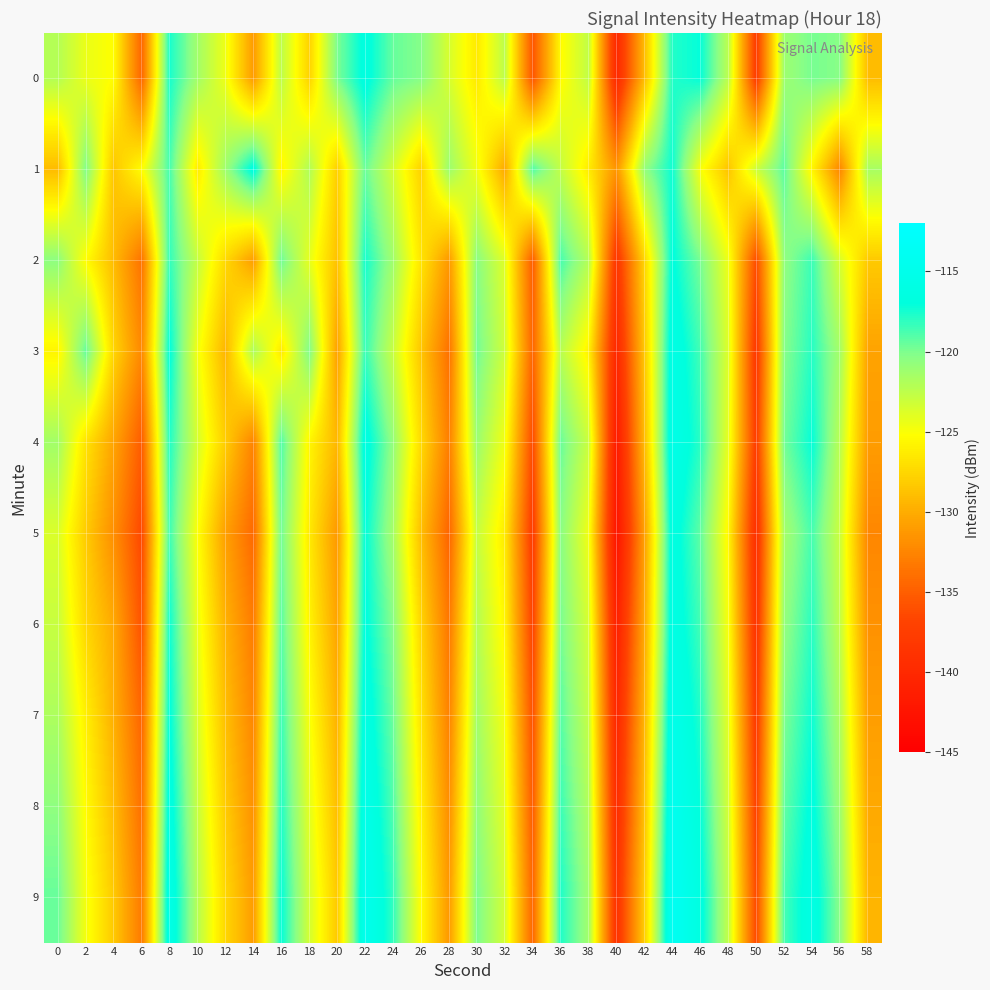

Reading left to right, what are all the values shown in this chart?

0: 0=-122.1	2=-124.4	4=-125.3	6=-134.5	8=-117.5	10=-121.4	12=-124.5	14=-131.0	16=-122.5	18=-127.8	20=-120.0	22=-116.5	24=-119.5	26=-120.3	28=-123.5	30=-126.4	32=-122.4	34=-135.6	36=-125.4	38=-122.7	40=-140.0	42=-129.0	44=-117.8	46=-117.1	48=-122.4	50=-137.6	52=-121.2	54=-119.9	56=-120.3	58=-129.0
1: 0=-129.1	2=-120.1	4=-128.5	6=-125.3	8=-118.7	10=-126.4	12=-121.2	14=-116.5	16=-125.7	18=-122.0	20=-128.0	22=-119.5	24=-123.4	26=-127.8	28=-121.1	30=-124.6	32=-130.2	34=-118.9	36=-122.7	38=-126.3	40=-131.5	42=-120.8	44=-117.3	46=-124.9	48=-128.6	50=-123.1	52=-119.2	54=-125.7	56=-132.4	58=-121.6
2: 0=-120.5	2=-125.3	4=-129.1	6=-133.7	8=-118.2	10=-122.8	12=-127.4	14=-130.9	16=-119.6	18=-124.2	20=-128.8	22=-117.5	24=-121.3	26=-126.7	28=-131.2	30=-120.4	32=-123.9	34=-135.1	36=-118.7	38=-122.1	40=-138.4	42=-127.6	44=-116.8	46=-119.9	48=-124.5	50=-136.2	52=-120.7	54=-118.4	56=-123.6	58=-128.3
3: 0=-125.8	2=-119.4	4=-127.6	6=-132.3	8=-116.9	10=-124.7	12=-129.5	14=-121.8	16=-126.4	18=-120.1	20=-130.7	22=-118.3	24=-122.9	26=-128.5	28=-133.8	30=-119.7	32=-123.2	34=-134.6	36=-122.3	38=-125.9	40=-140.2	42=-128.4	44=-115.7	46=-118.6	48=-123.8	50=-138.1	52=-120.3	54=-117.9	56=-121.5	58=-130.6
4: 0=-121.4	2=-126.8	4=-130.5	6=-135.2	8=-117.8	10=-123.5	12=-128.1	14=-132.6	16=-118.9	18=-125.7	20=-129.4	22=-116.2	24=-120.8	26=-127.3	28=-132.9	30=-121.1	32=-124.7	34=-136.3	36=-119.5	38=-123.0	40=-141.8	42=-129.1	44=-115.3	46=-118.0	48=-124.2	50=-137.5	52=-119.8	54=-117.1	56=-122.4	58=-131.0
5: 0=-123.7	2=-128.2	4=-131.9	6=-136.5	8=-118.5	10=-125.1	12=-130.8	14=-134.3	16=-119.7	18=-126.4	20=-131.2	22=-117.0	24=-121.5	26=-128.9	28=-134.6	30=-122.8	32=-126.3	34=-137.7	36=-120.4	38=-124.6	40=-142.5	42=-130.8	44=-116.1	46=-119.3	48=-125.6	50=-139.2	52=-121.5	54=-118.7	56=-123.1	58=-132.4
6: 0=-122.9	2=-127.5	4=-130.2	6=-135.8	8=-117.3	10=-124.4	12=-129.7	14=-133.1	16=-119.1	18=-125.8	20=-130.5	22=-116.7	24=-120.3	26=-127.6	28=-133.4	30=-122.1	32=-125.7	34=-136.9	36=-119.9	38=-123.5	40=-141.1	42=-130.2	44=-115.8	46=-118.6	48=-124.9	50=-138.7	52=-120.8	54=-118.0	56=-122.7	58=-131.7
7: 0=-121.8	2=-126.1	4=-129.8	6=-134.6	8=-116.8	10=-123.7	12=-128.9	14=-132.4	16=-118.4	18=-124.9	20=-129.7	22=-115.9	24=-119.6	26=-126.8	28=-132.7	30=-121.4	32=-124.8	34=-135.9	36=-119.1	38=-122.8	40=-140.3	42=-129.5	44=-115.0	46=-117.8	48=-124.1	50=-137.9	52=-120.1	54=-117.3	56=-121.9	58=-130.9
8: 0=-120.6	2=-125.4	4=-129.0	6=-133.9	8=-116.1	10=-122.9	12=-128.2	14=-131.7	16=-117.8	18=-124.1	20=-129.0	22=-115.2	24=-118.9	26=-126.0	28=-131.9	30=-120.7	32=-124.1	34=-135.2	36=-118.4	38=-122.0	40=-139.6	42=-128.8	44=-114.3	46=-117.1	48=-123.4	50=-137.1	52=-119.4	54=-116.6	56=-121.2	58=-130.2
9: 0=-119.5	2=-124.8	4=-128.3	6=-133.2	8=-115.5	10=-122.2	12=-127.5	14=-131.0	16=-117.1	18=-123.4	20=-128.3	22=-114.6	24=-118.2	26=-125.3	28=-131.2	30=-120.0	32=-123.4	34=-134.5	36=-117.7	38=-121.3	40=-138.9	42=-128.1	44=-113.7	46=-116.4	48=-122.7	50=-136.4	52=-118.7	54=-115.9	56=-120.5	58=-129.5